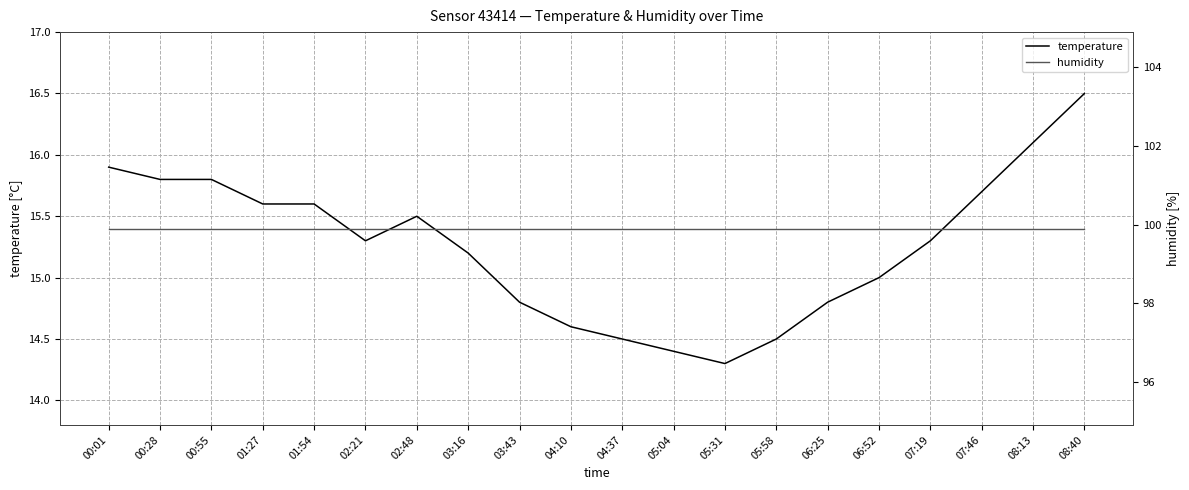

Which series has the largest total across all categories?

humidity